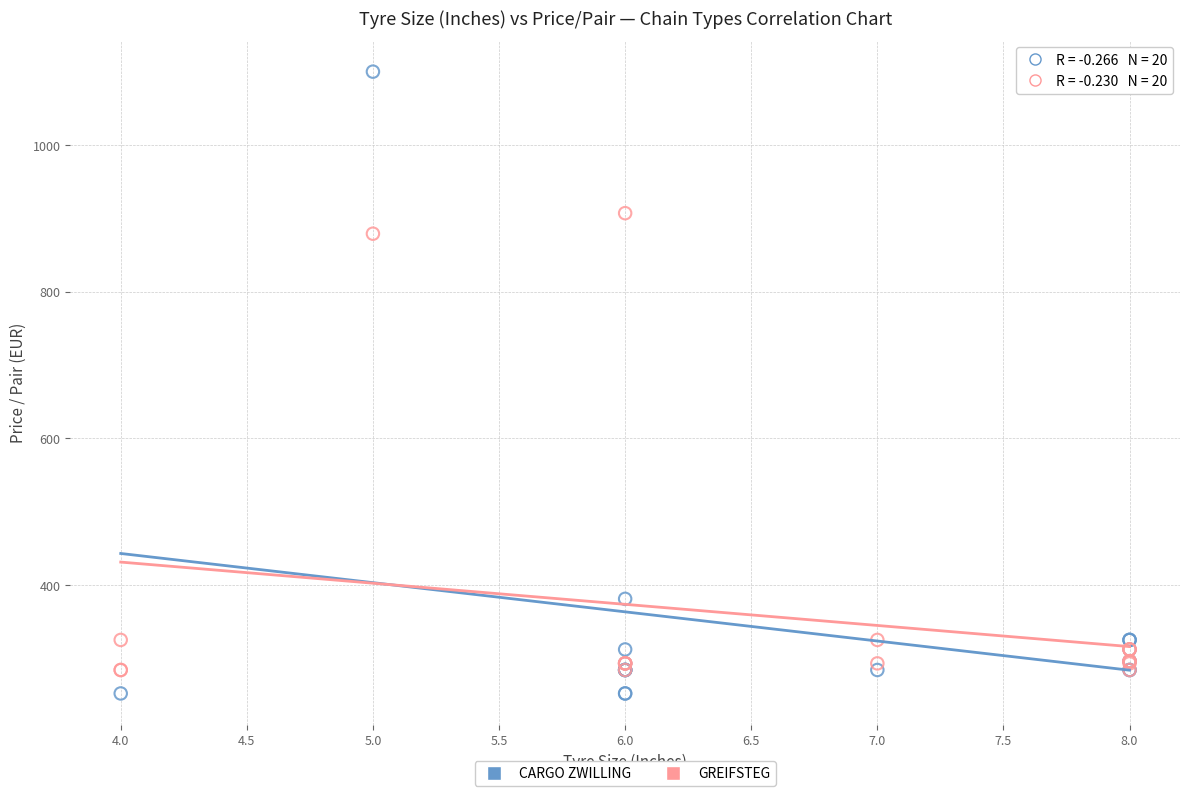

What are all the series names shown in the legend?

CARGO ZWILLING, GREIFSTEG